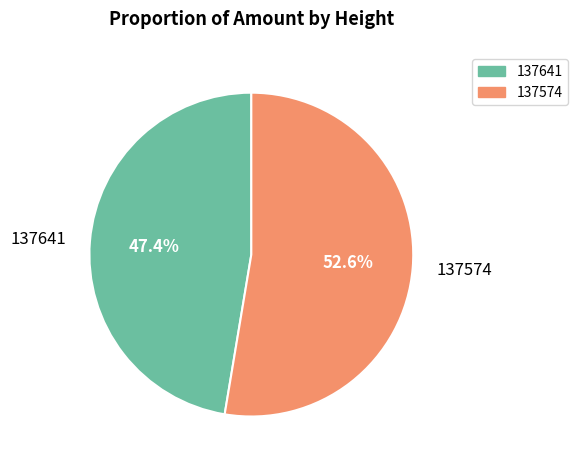

What percentage is the 137641 slice, to the nearest percent?

47%